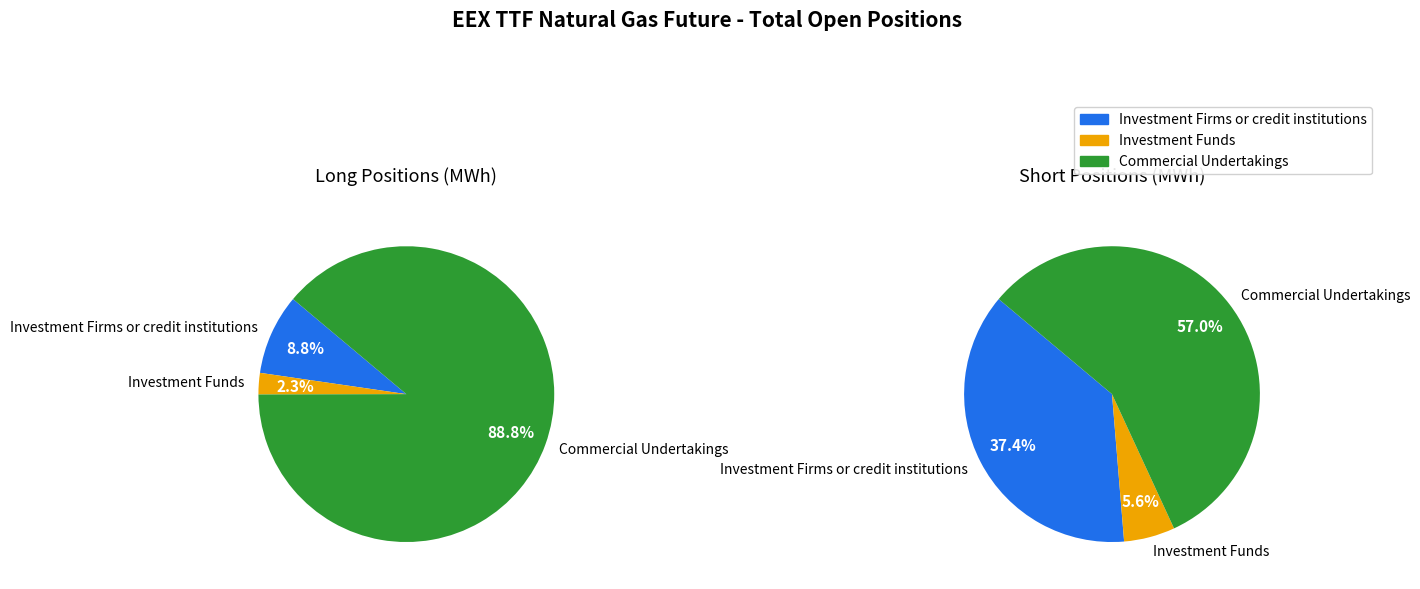

Count the number of slices in the pie.

3